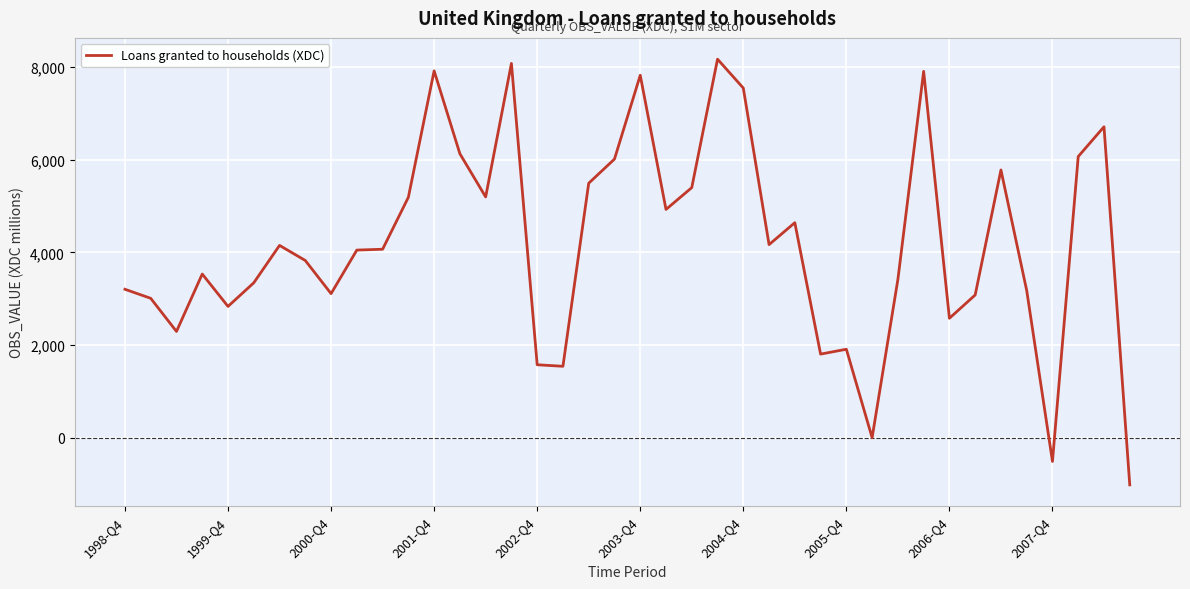

What is the greatest value displayed?

8170